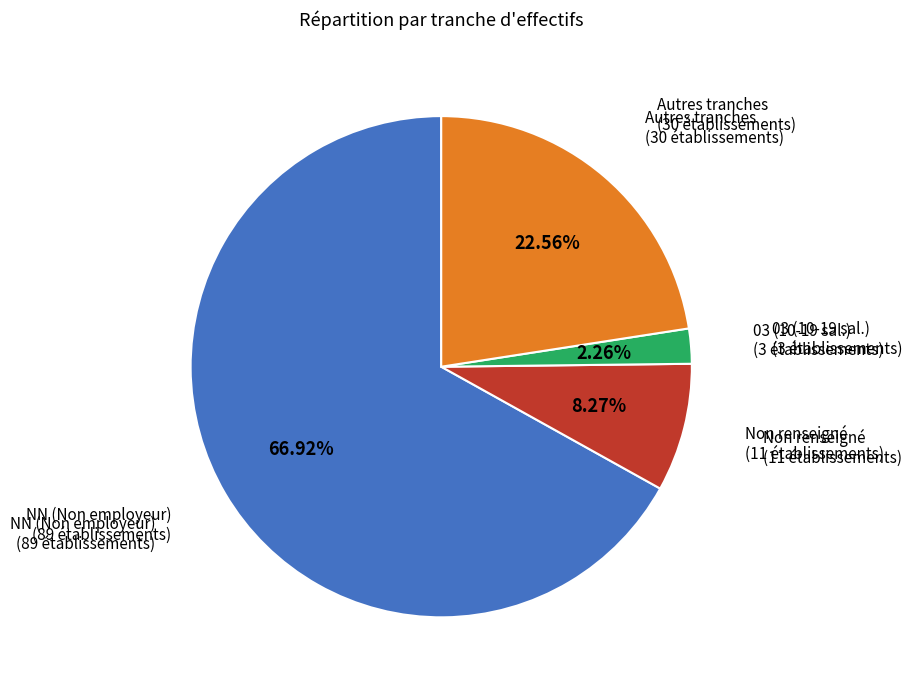

Does any single category account for the majority?

Yes